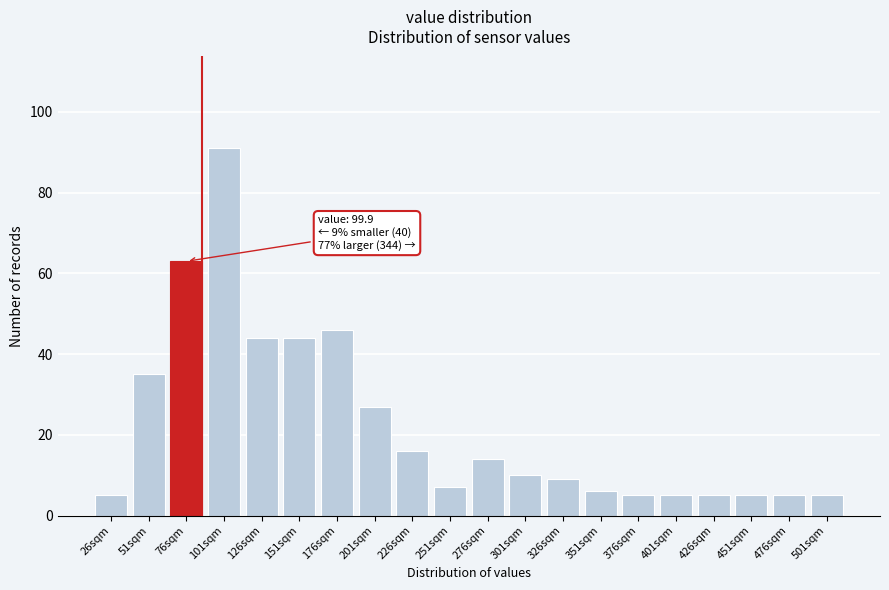

Reading left to right, extract all data points from this chart.

5	35	63	91	44	44	46	27	16	7	14	10	9	6	5	5	5	5	5	5